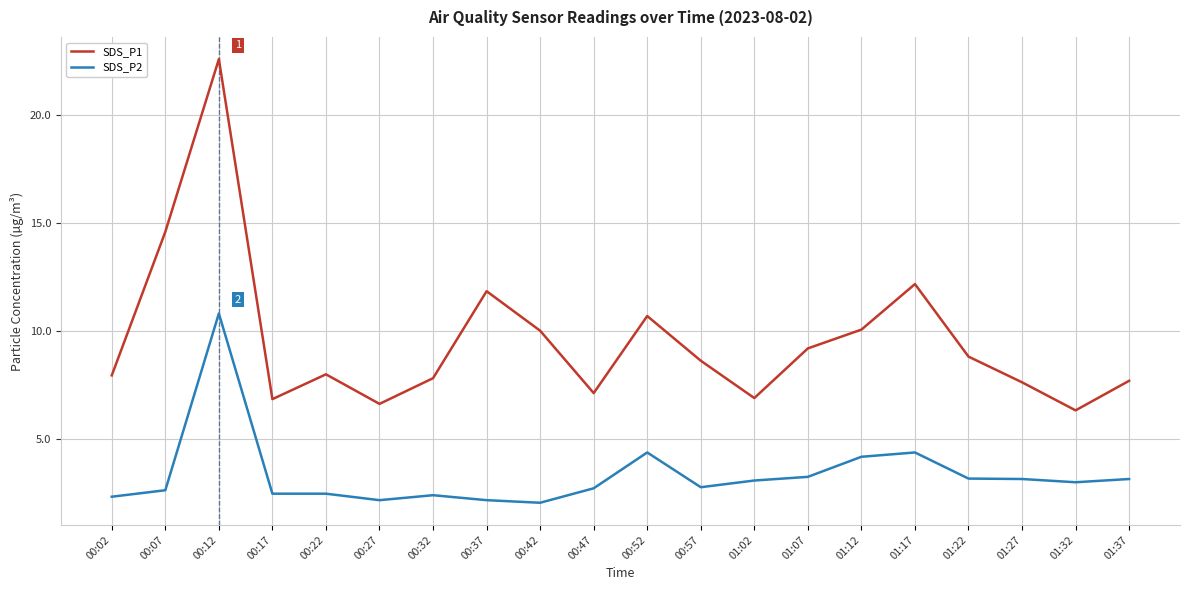

What is the difference between the highest and lowest values at 00:37?

9.7